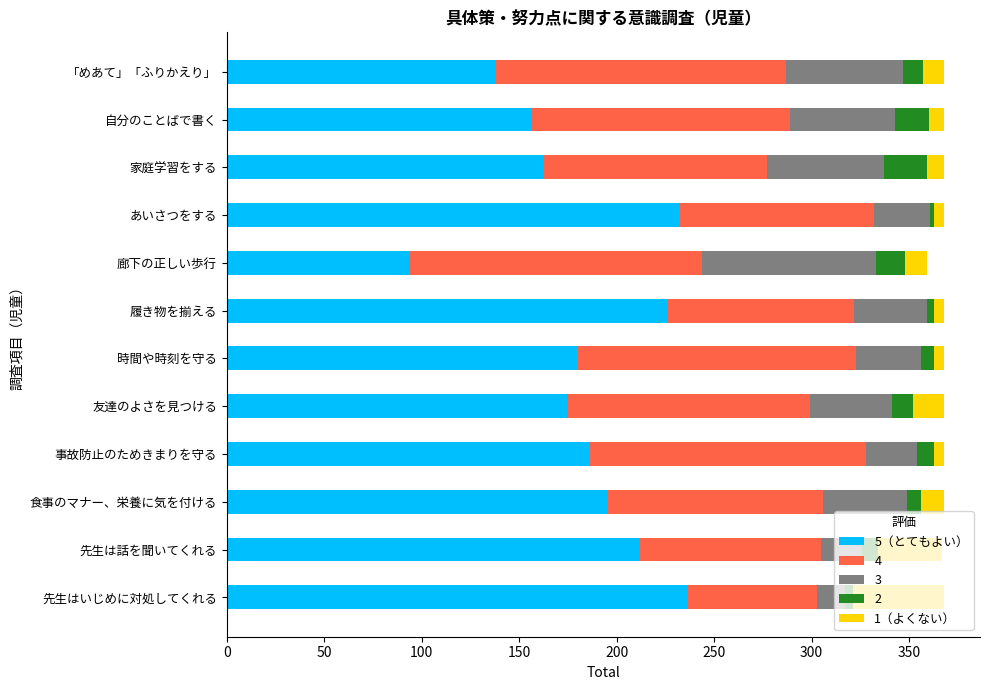

The 5（とてもよい） series shows 155 at 先生はいじめに対処してくれる. True or false?

False